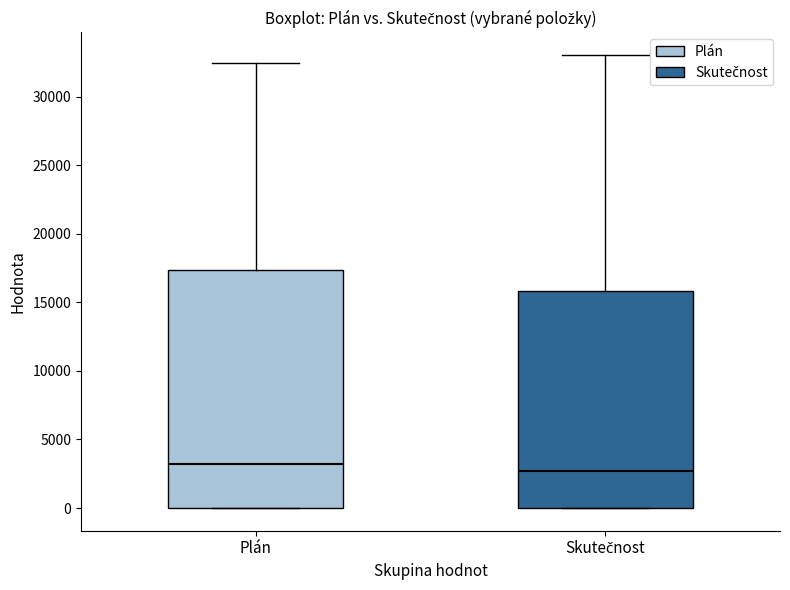

Reading left to right, read every box against the y-axis: the position of its median line, the range the box covers, and the ends of its whiskers. The values are not printed on the chart, so give them approximately, as read against the axis.

Plán: median 3000, box 0 to 17500, whiskers 0 to 32500
Skutečnost: median 2500, box 0 to 16000, whiskers 0 to 33000